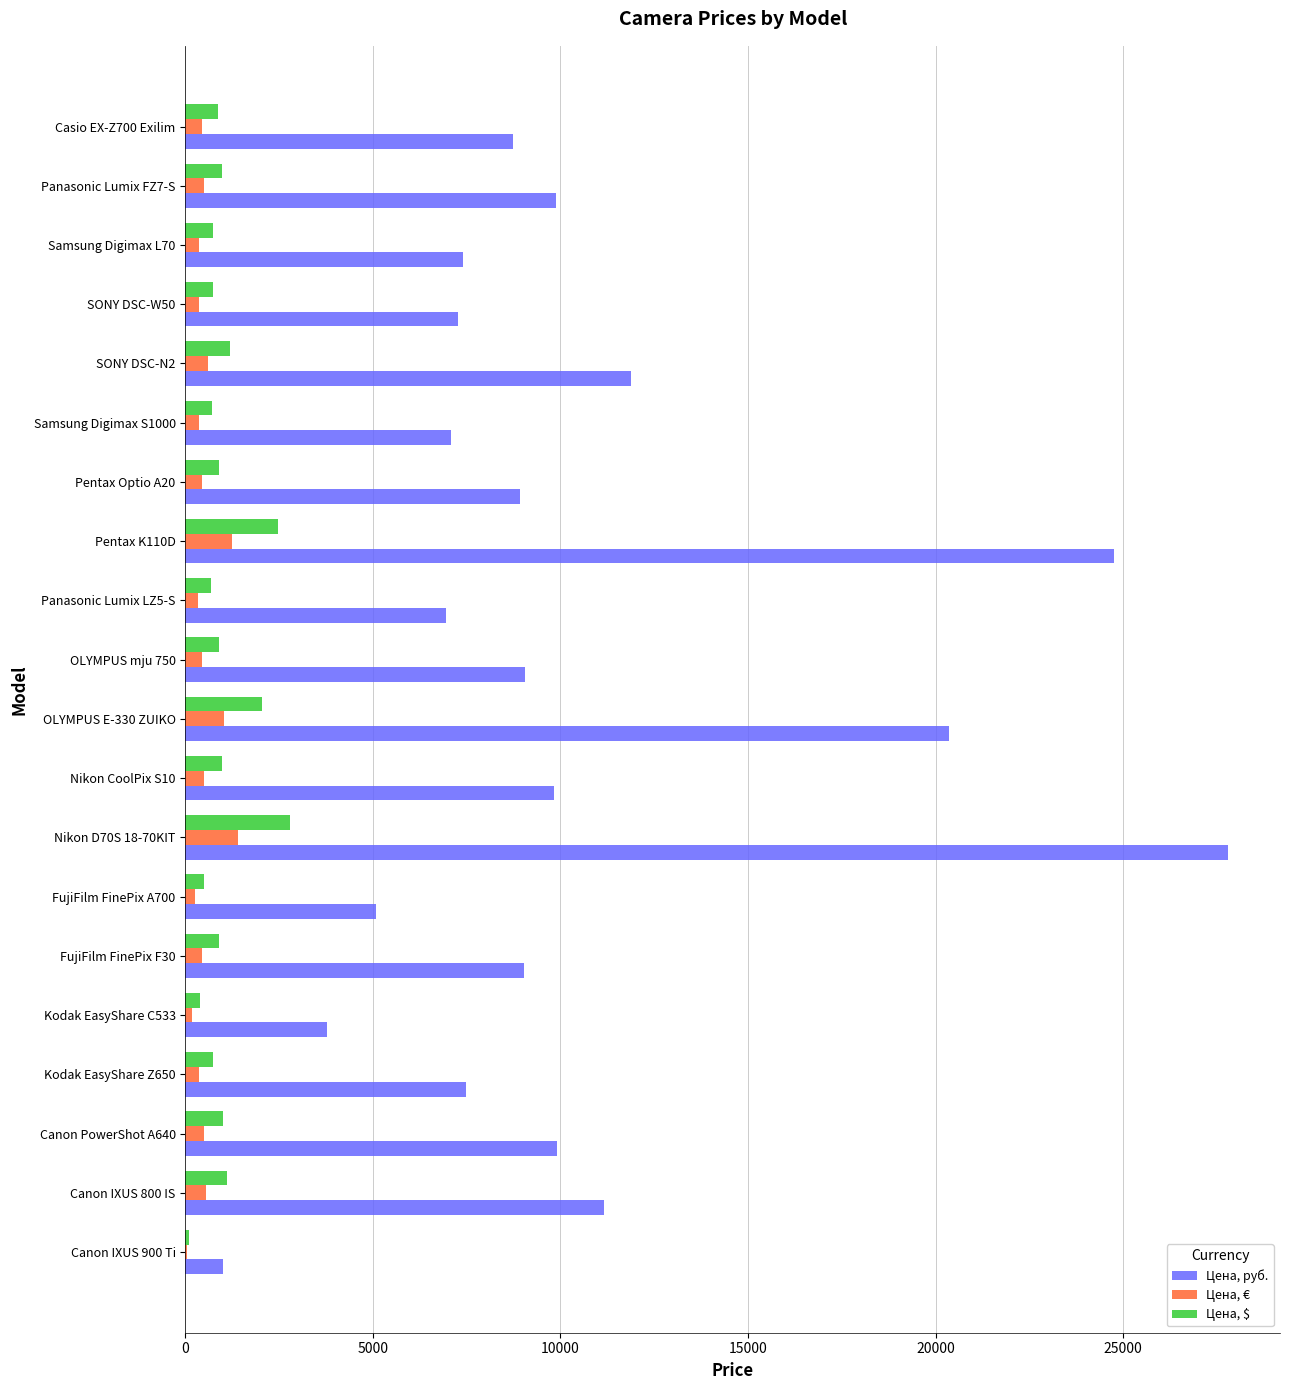

What is the maximum value for Цена, руб.?

27792.8